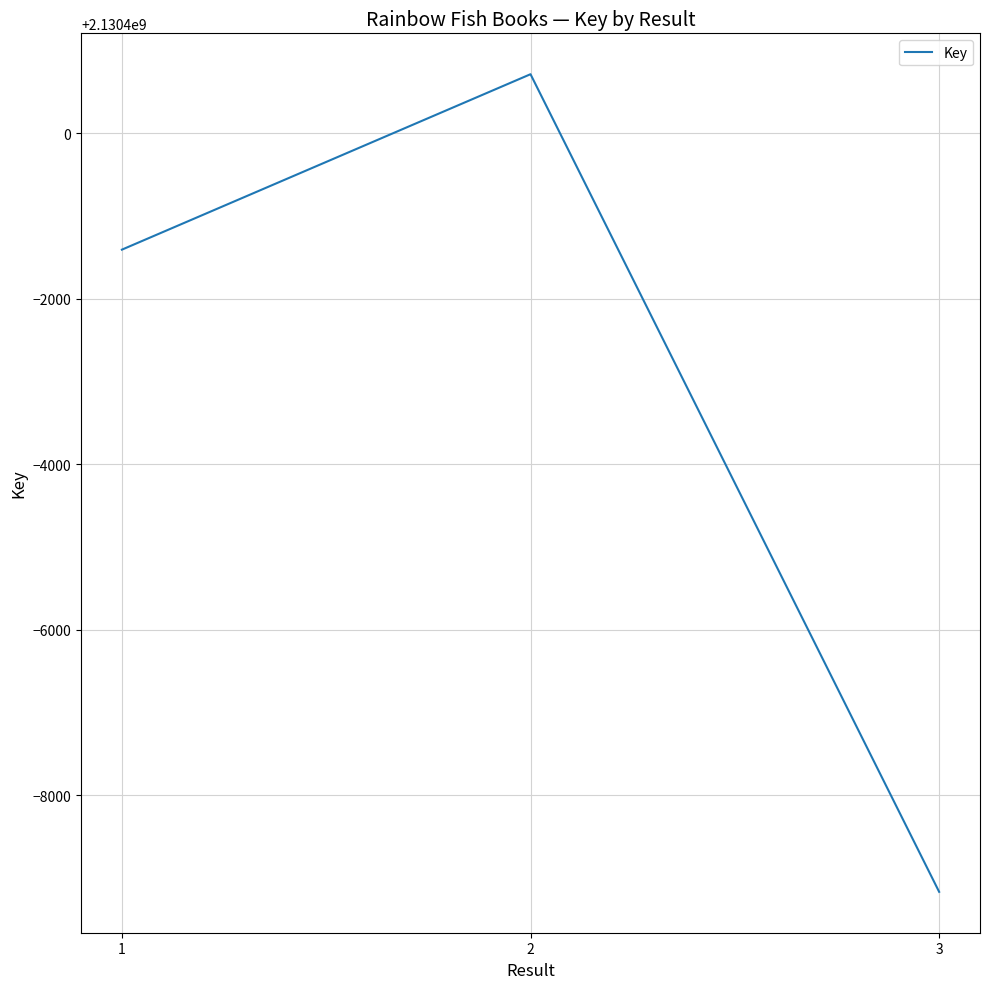

Does the chart have visible grid lines?

Yes